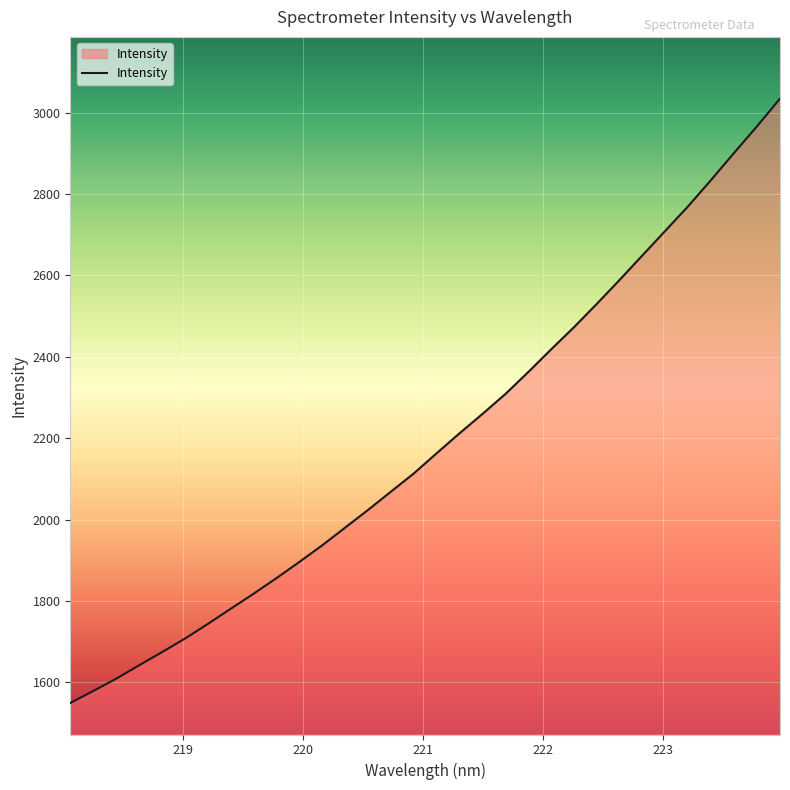

What is the average value?

2192.6